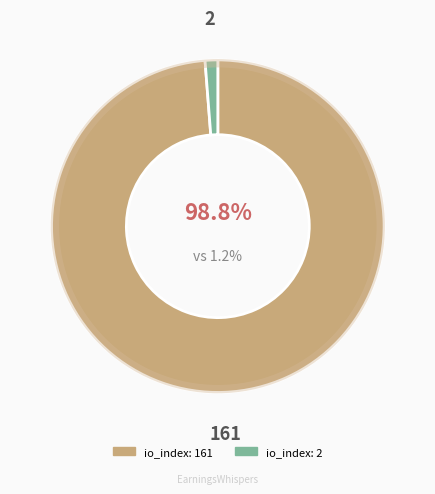

Which slice is the smallest?

io_index: 2